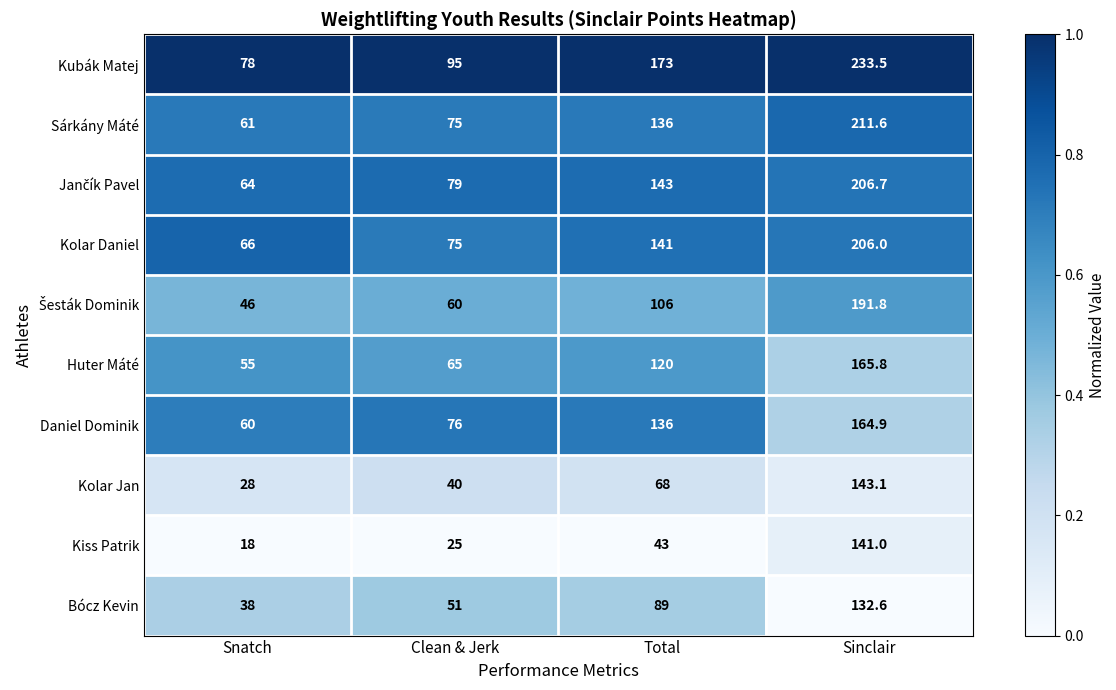

Is the value of Kiss Patrik at Snatch greater than the value of Kolar Jan at Snatch?

No